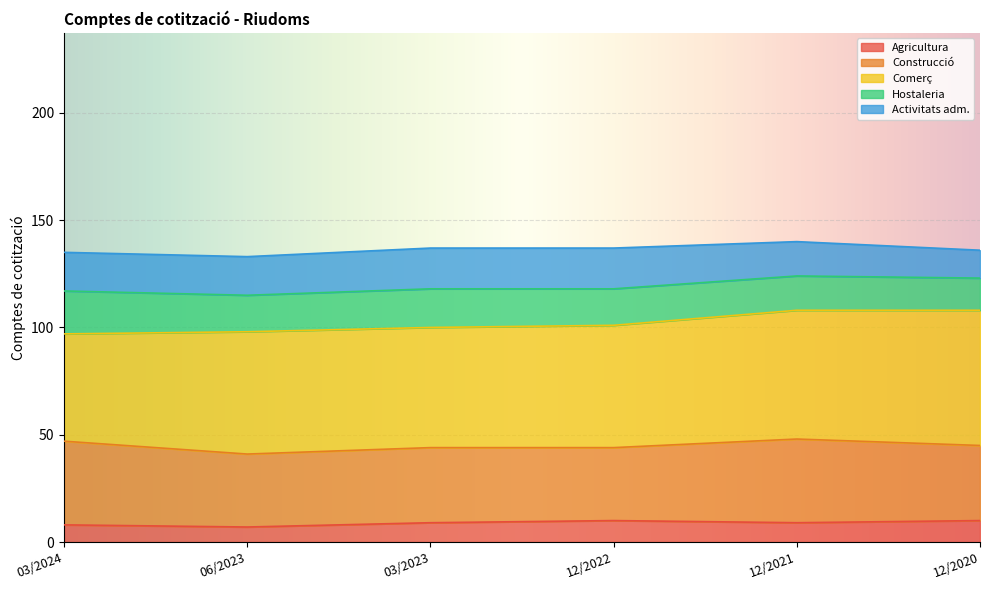

In Agricultura, how many points are lower than both neighbors (excluding endpoints)?

2